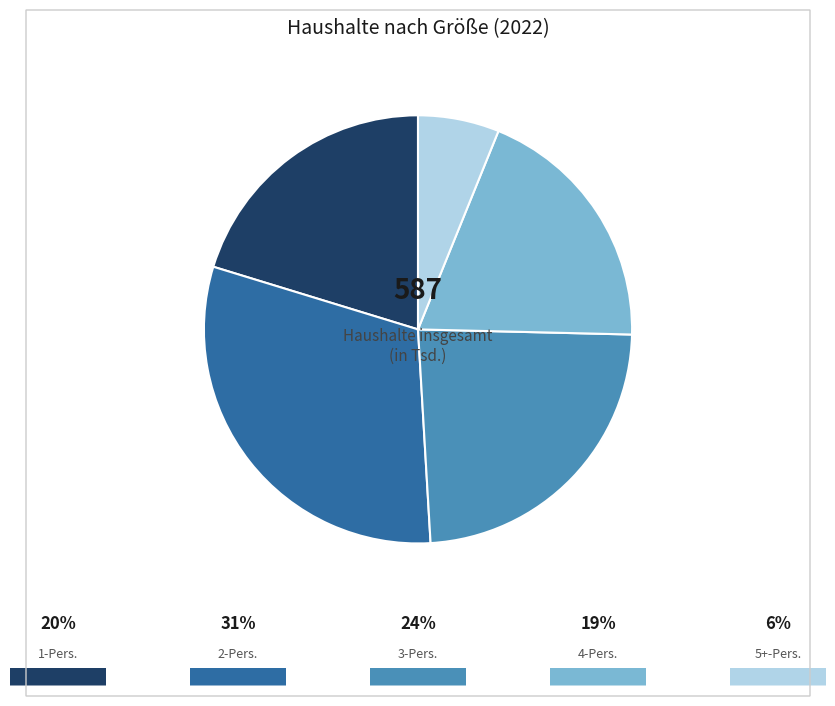

Is there any slice that represents more than half of the pie?

No